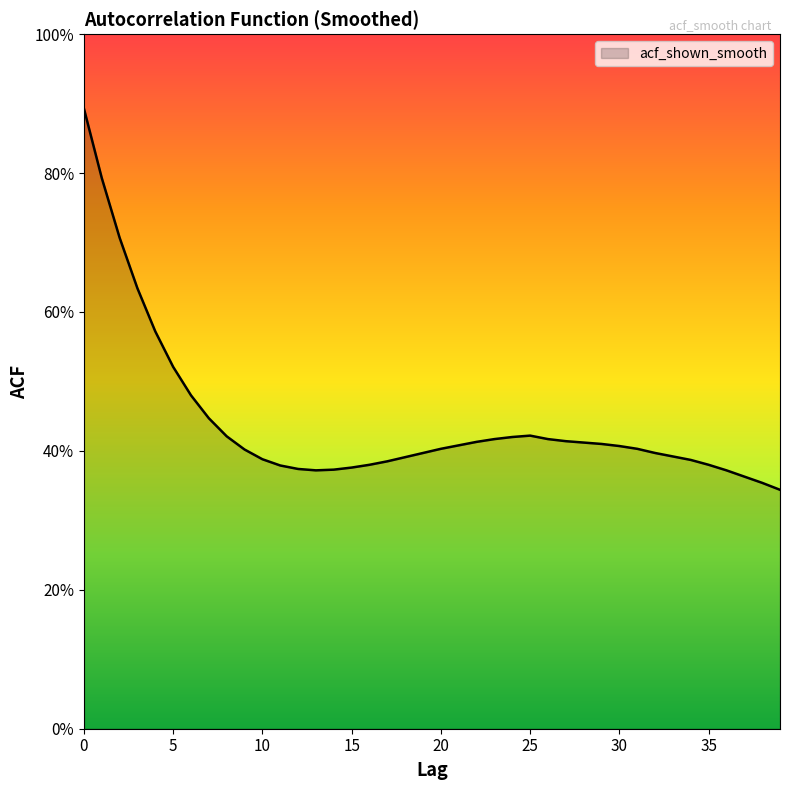

Does the chart have visible grid lines?

No